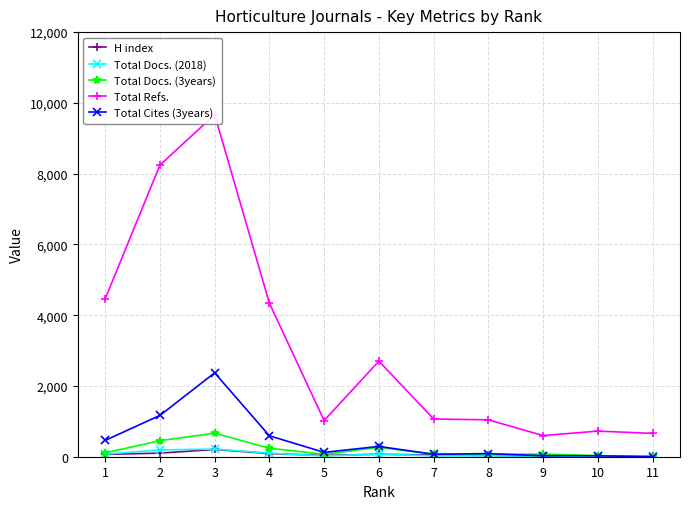

Reading left to right, list all the values displayed in this chart.

H index: 67	101	205	90	37	70	47	38	15	11	13
Total Docs. (2018): 73	192	216	101	21	74	24	23	22	12	29
Total Docs. (3years): 108	453	665	239	69	264	73	61	76	31	0
Total Refs.: 4459	8242	9667	4340	1022	2702	1066	1043	598	724	659
Total Cites (3years): 461	1167	2371	592	123	291	69	88	28	26	0